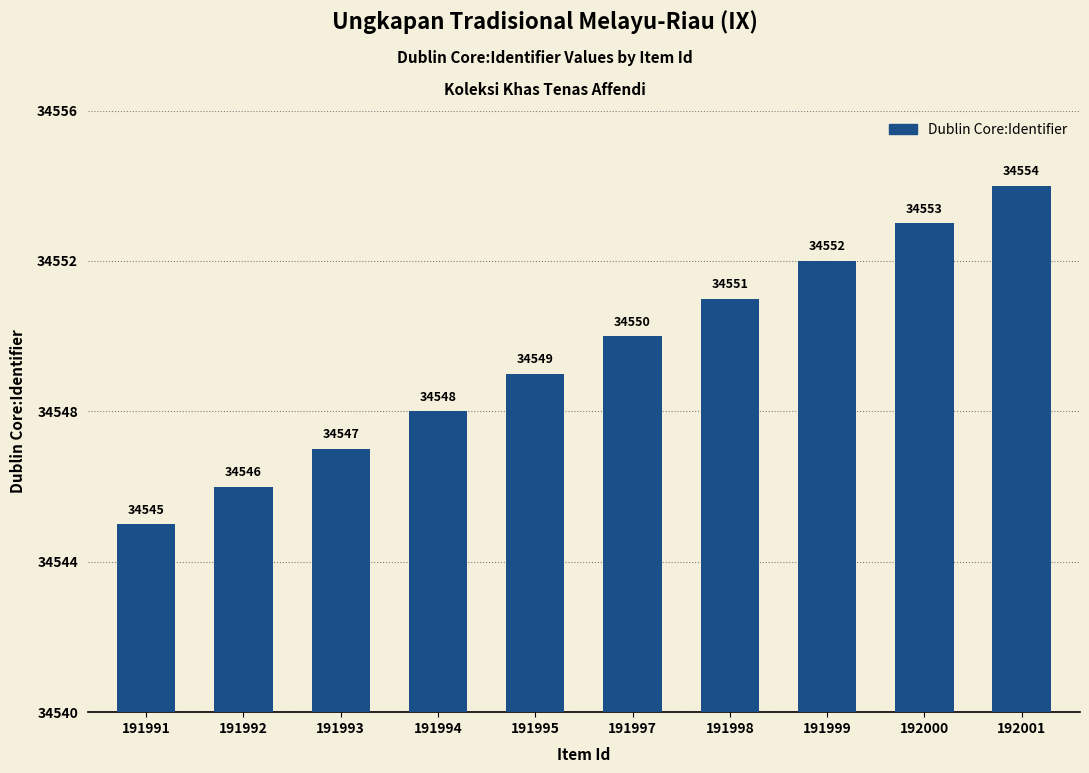

What is the value of the 6th bar from the left?

34550